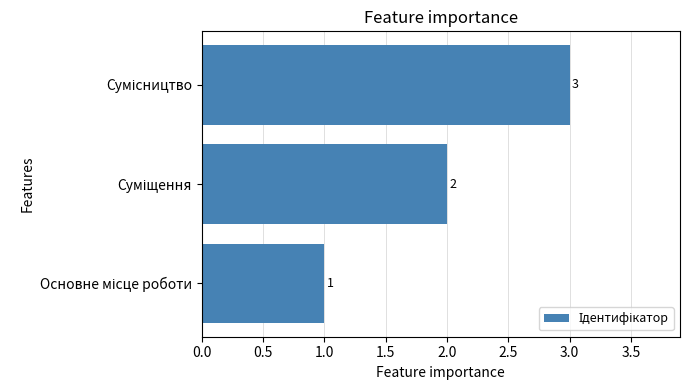

What is the sum of all values?

6